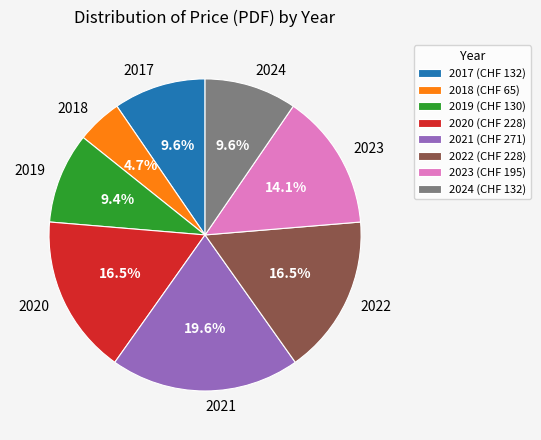

Does any single category account for the majority?

No